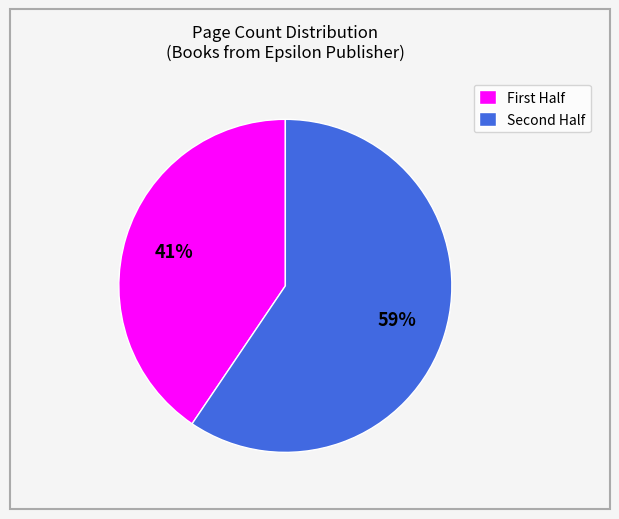

Is there any slice that represents more than half of the pie?

Yes